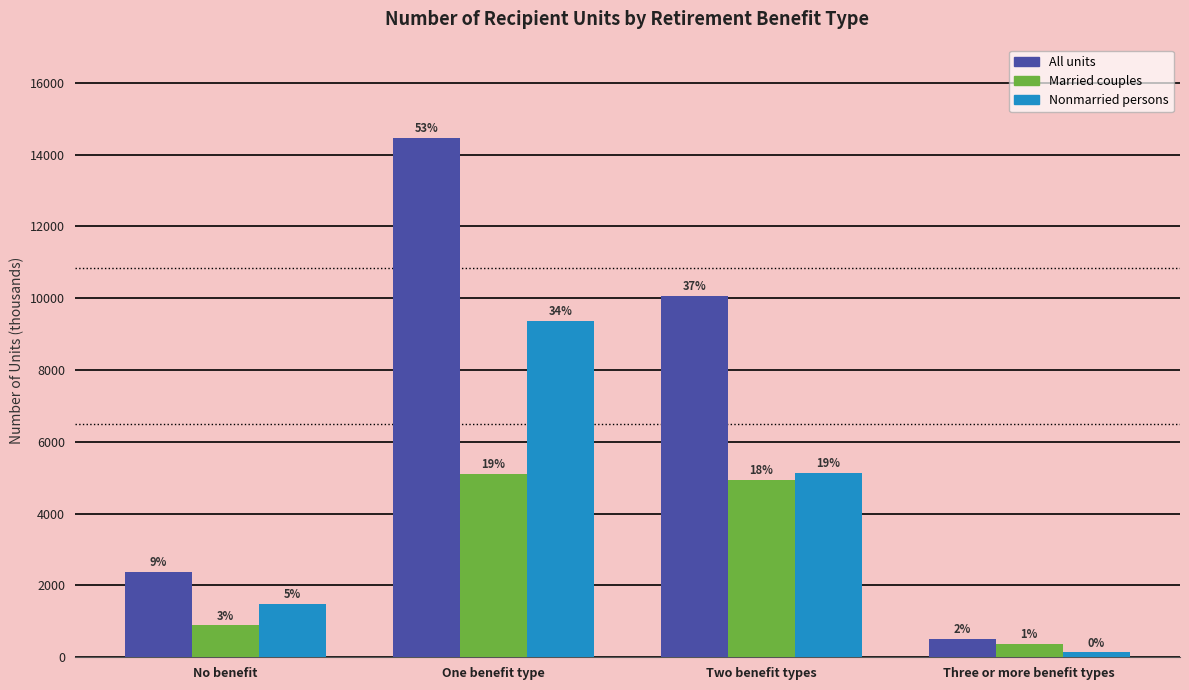

Which category has the lowest value in the Nonmarried persons series?

Three or more benefit types